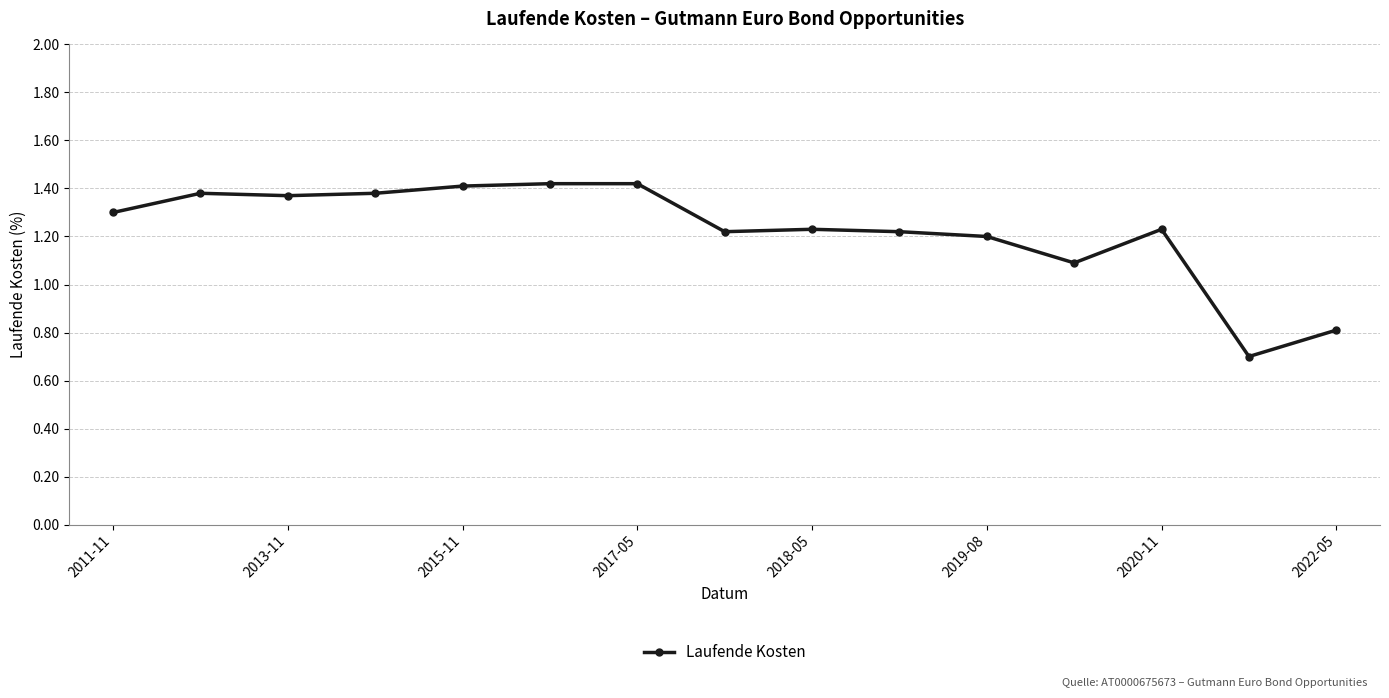

What is the minimum value shown in the chart?

0.7